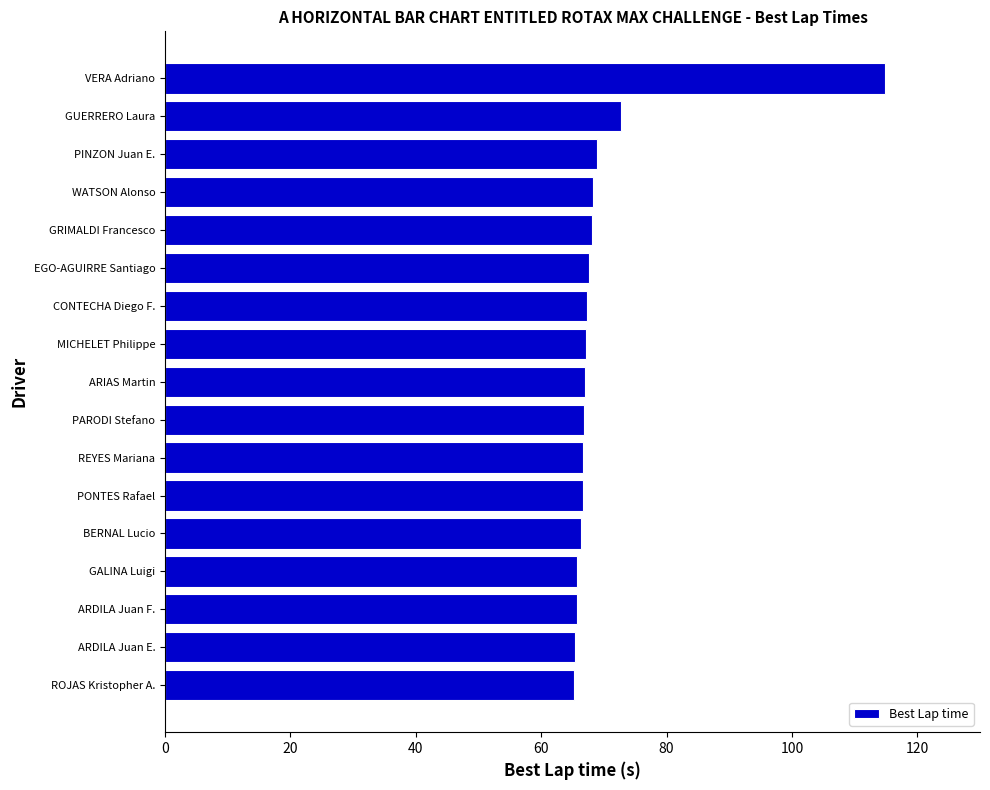

Are the bars grouped side by side (vs. stacked)?

No